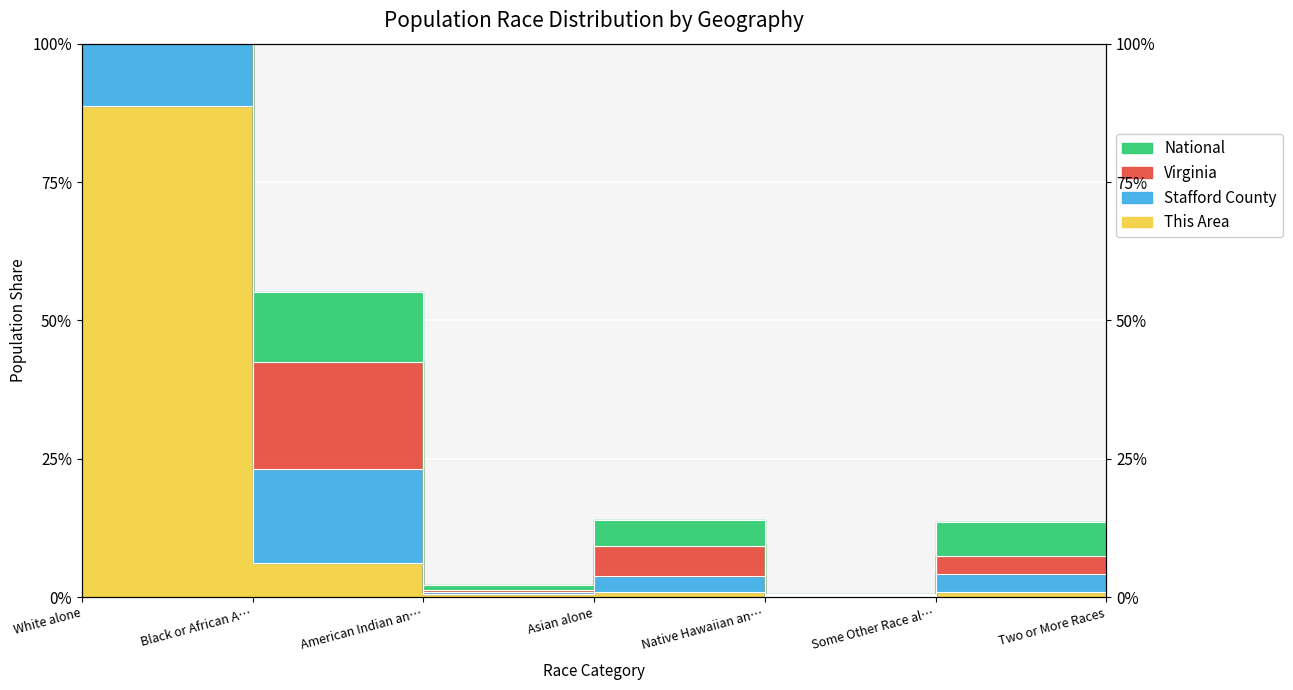

Count the number of categories in the chart.

7